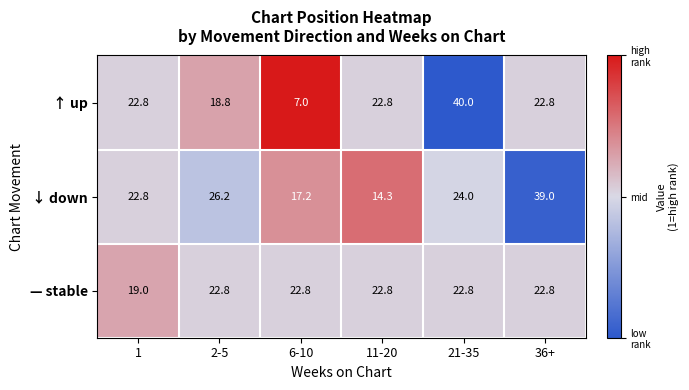

List the series in order of their peak value, lowest first.

— stable, ↓ down, ↑ up